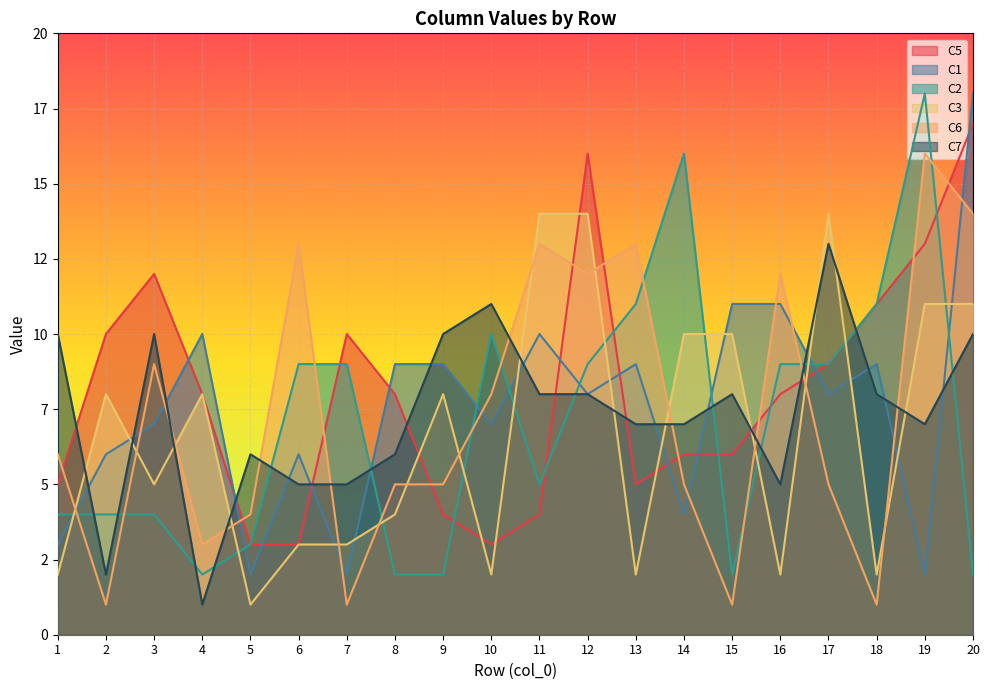

Which series has the largest range (max minus min)?

C1